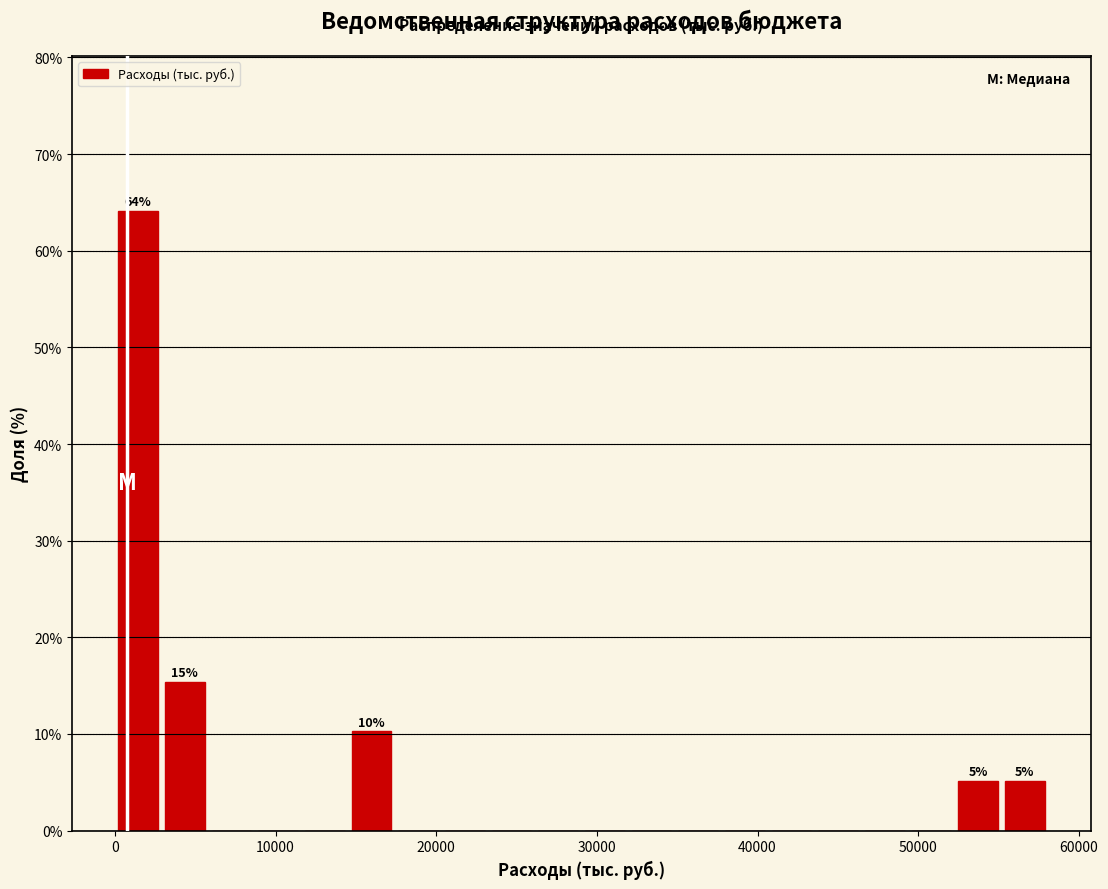

Read against the x-axis, roughly where is the centre of the tallest bar?

1000